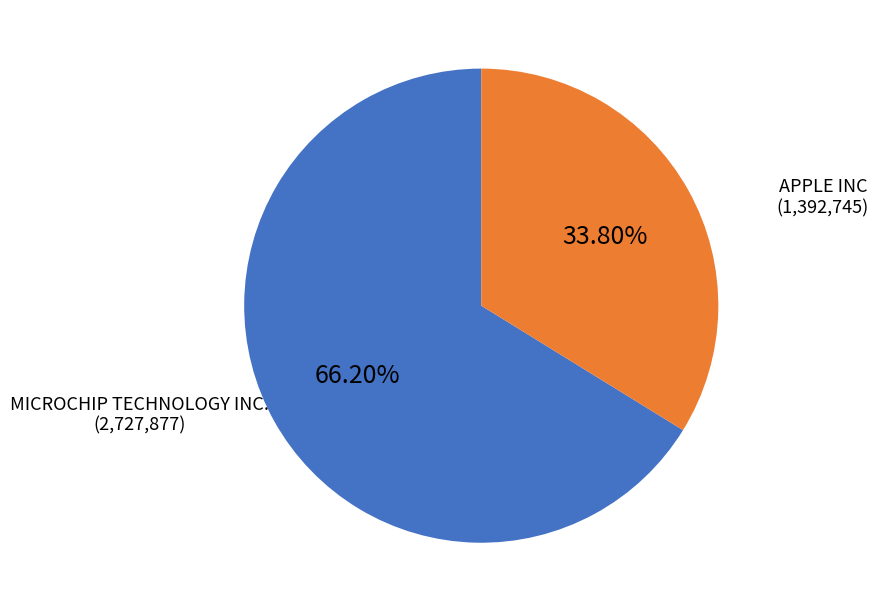

Approximately how many times larger is the value at MICROCHIP TECHNOLOGY INC. compared to APPLE INC?

2.0